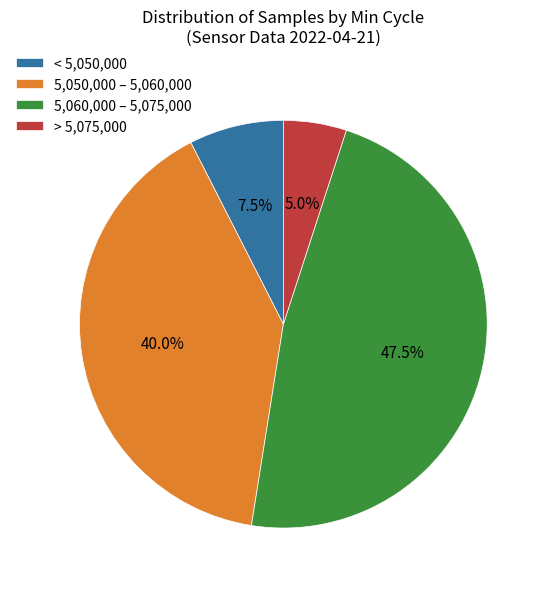

What percentage do < 5,050,000 and 5,050,000 – 5,060,000 together represent?

47.5%